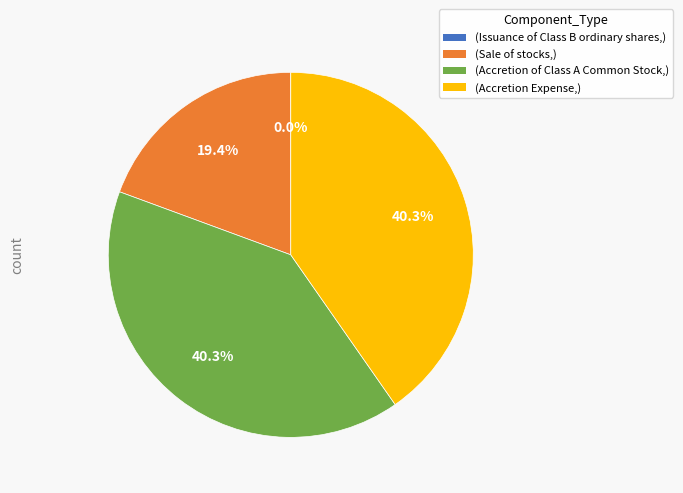

Is there a majority slice in this chart?

No